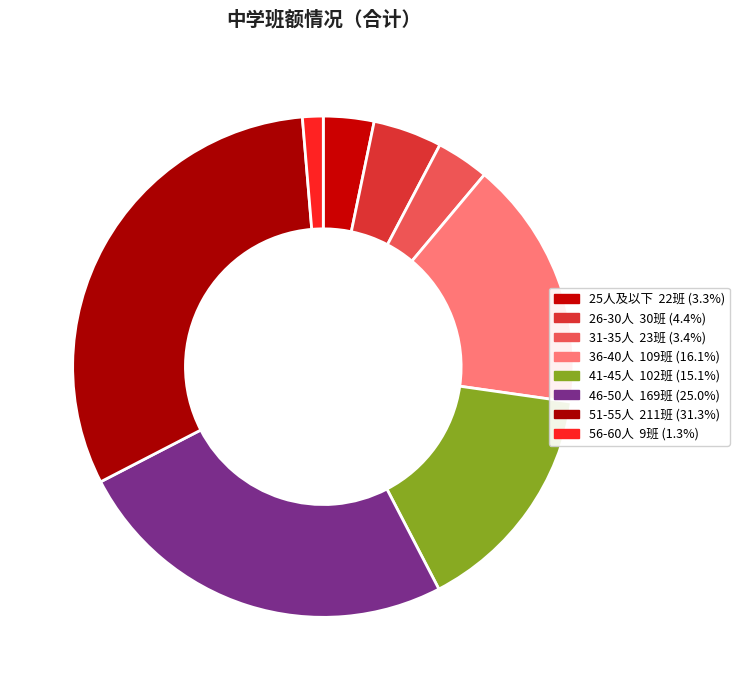

How many slices are in this pie chart?

8